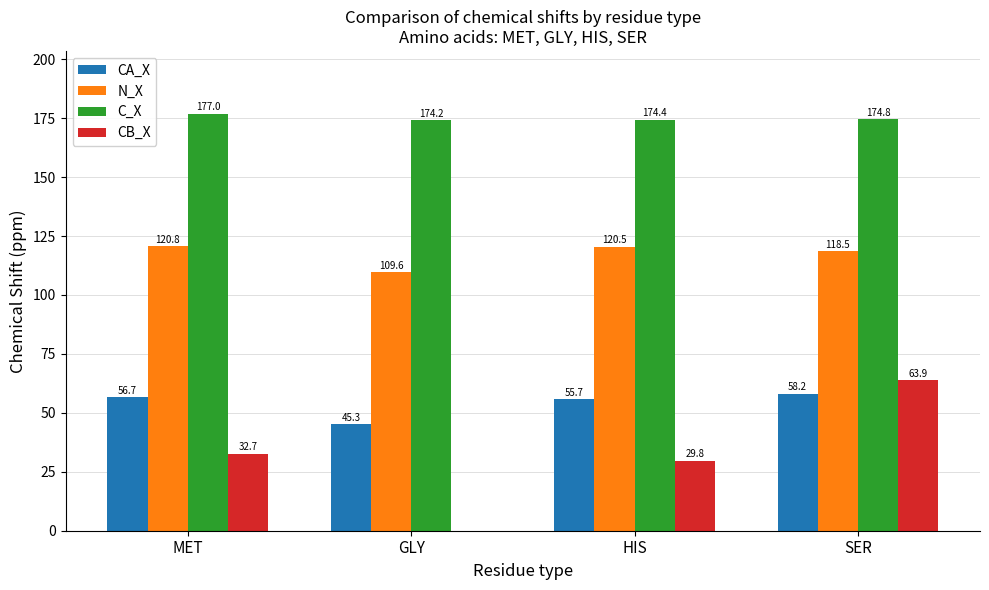

At which category is the sum across all series the highest?

SER